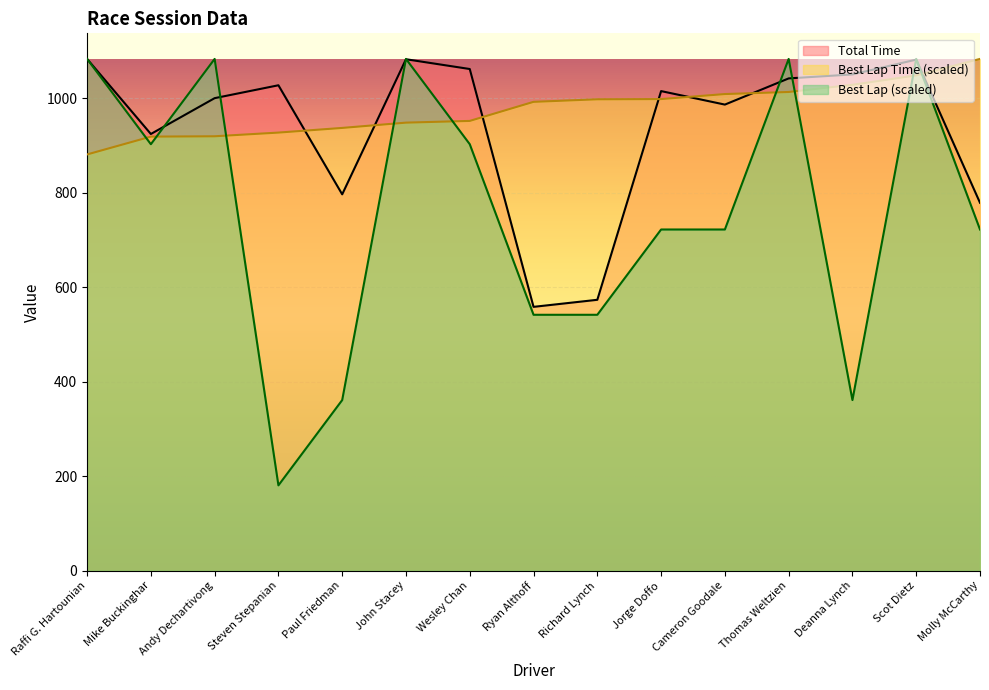

What is the minimum value for Best Lap time?

880.7